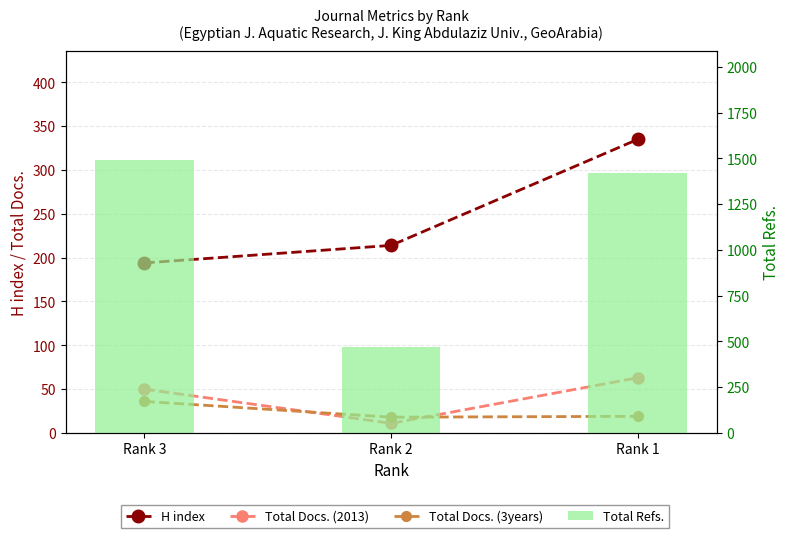

True or false: Total Docs. (3years) has a value of 16 at Rank 3.

False